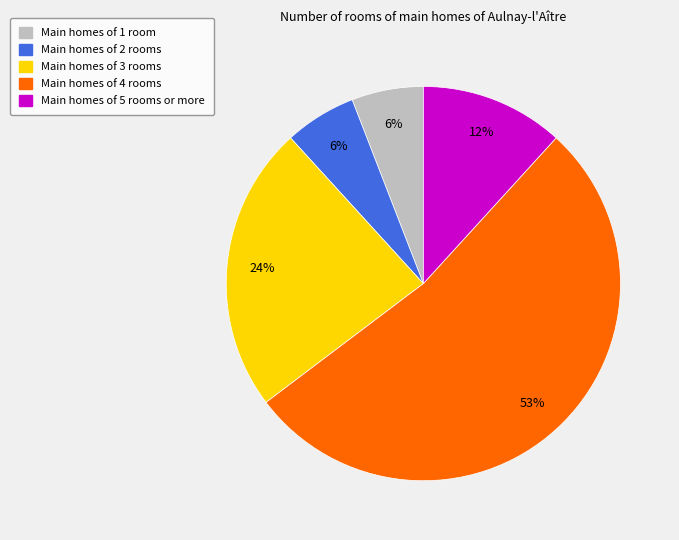

Does any single category account for the majority?

Yes